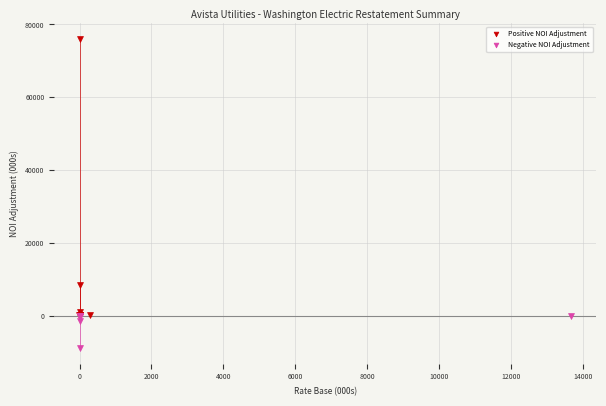

Which series contains the highest Y value?

Positive NOI Adjustment